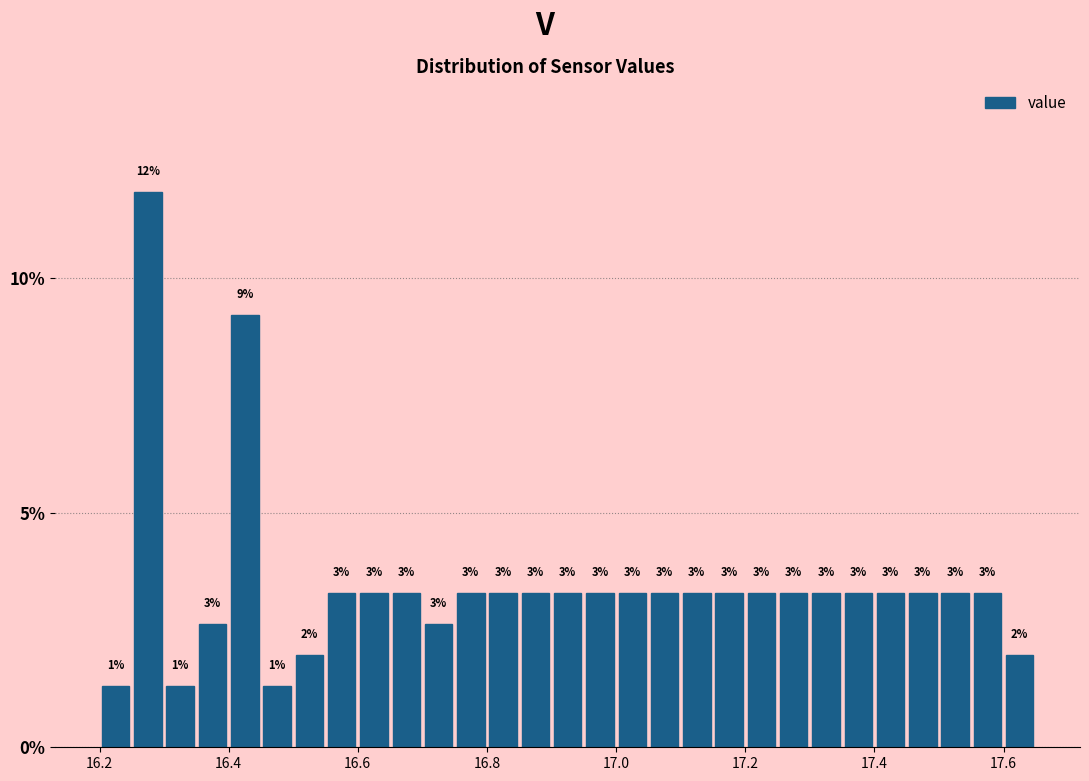

Read against the x-axis, roughly where is the centre of the tallest bar?

16.28